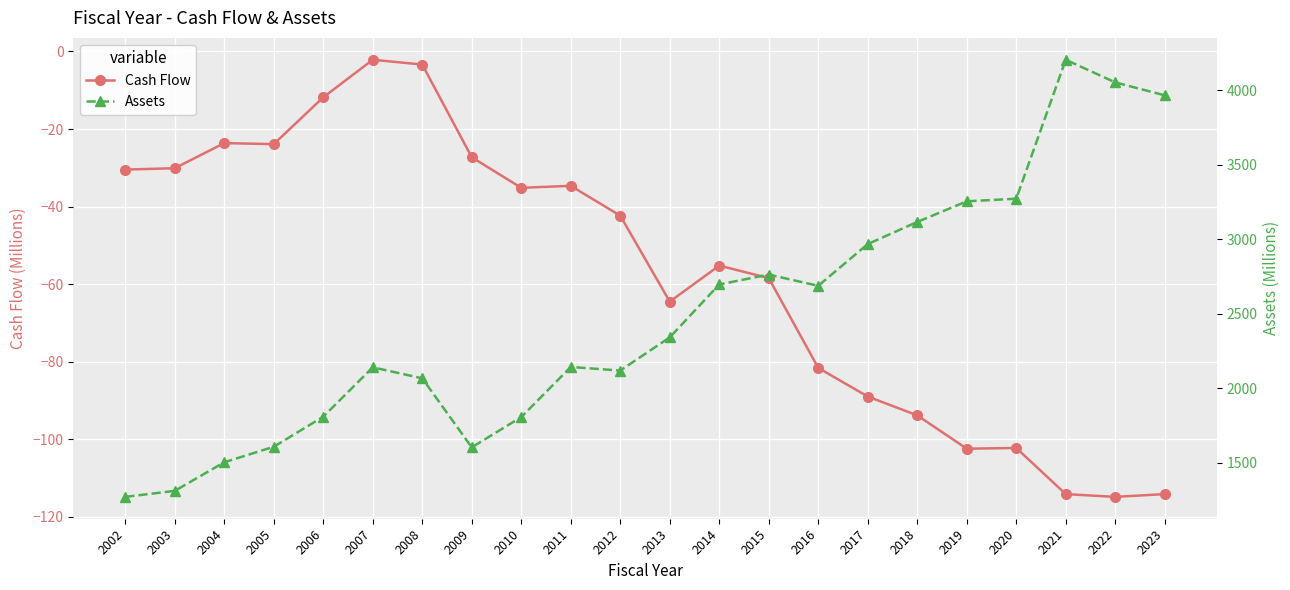

True or false: Cash Flow and Assets cross at least once.

False